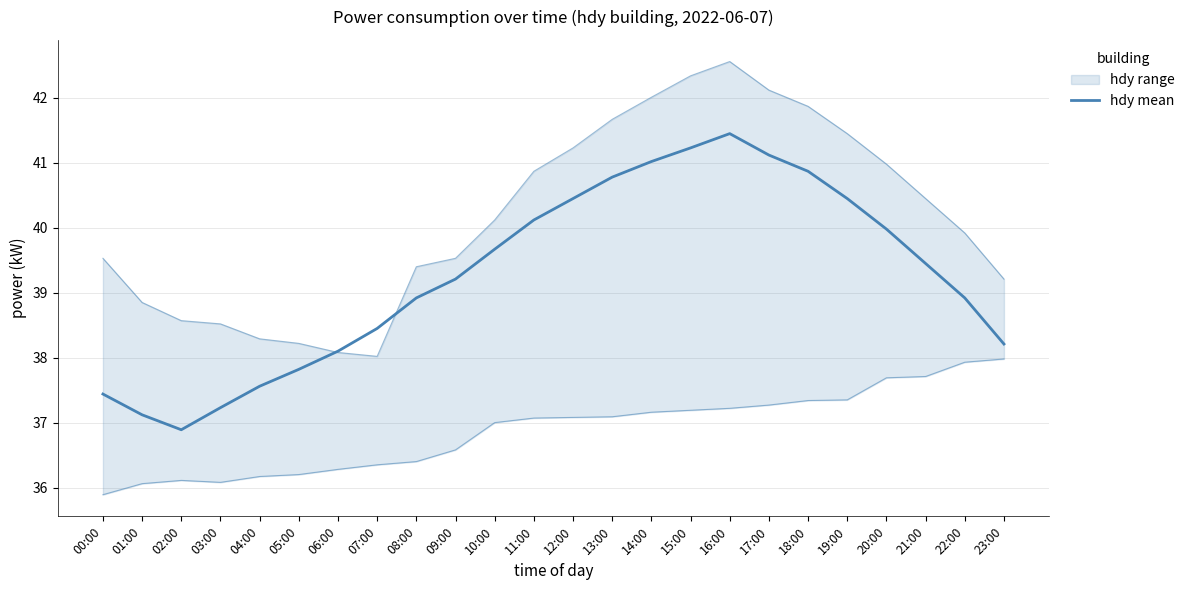

Reading left to right, extract all data points from this chart.

37.4	37.1	36.9	37.2	37.6	37.8	38.1	38.5	38.9	39.2	39.7	40.1	40.5	40.8	41.0	41.2	41.5	41.1	40.9	40.5	40.0	39.5	38.9	38.2